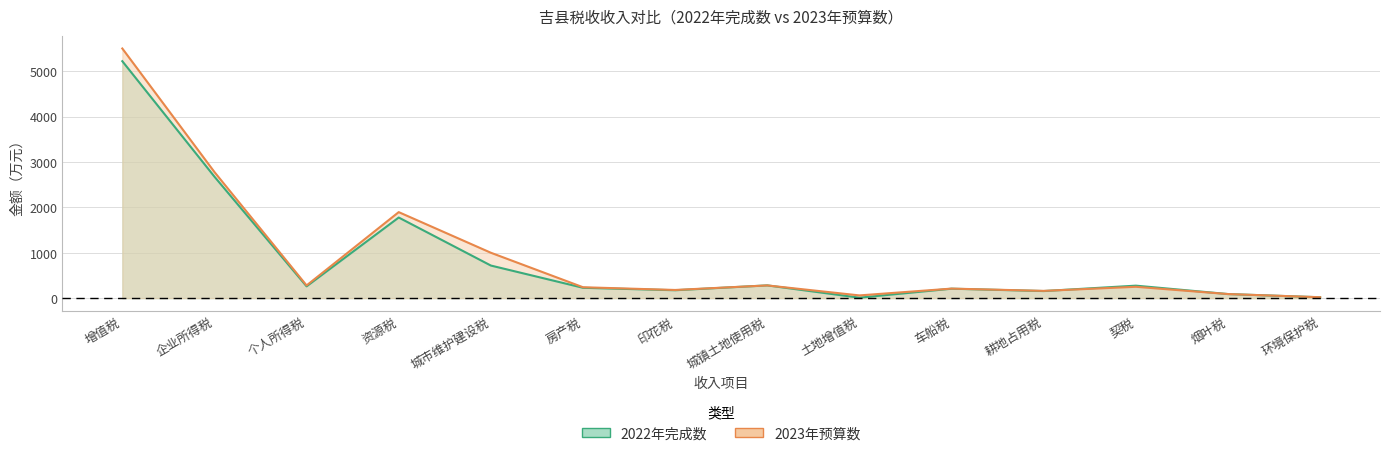

List the labels in order of 2022年完成数 value, smallest first.

土地增值税, 环境保护税, 烟叶税, 耕地占用税, 印花税, 车船税, 房产税, 个人所得税, 契税, 城镇土地使用税, 城市维护建设税, 资源税, 企业所得税, 增值税